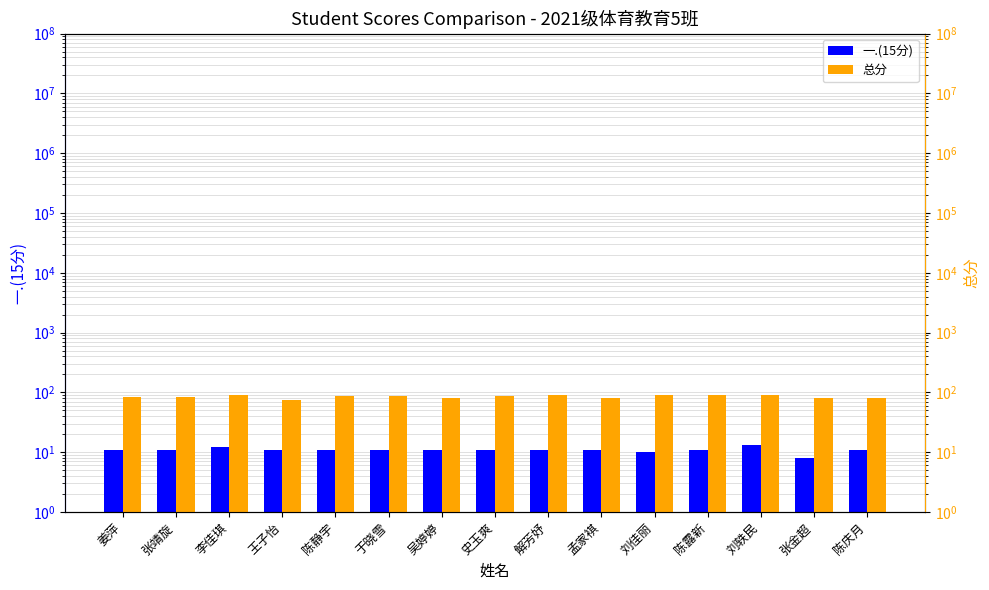

What is the spread (max minus min) of values at 陈露新?

79